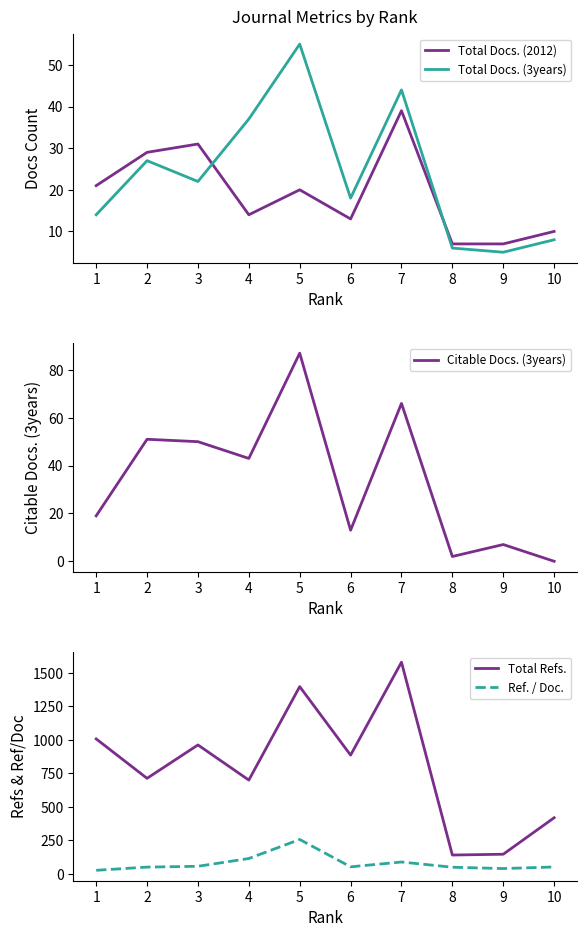

What are all the series names shown in the legend?

Total Docs. (2012), Total Docs. (3years), Citable Docs. (3years), Total Refs., Ref. / Doc.